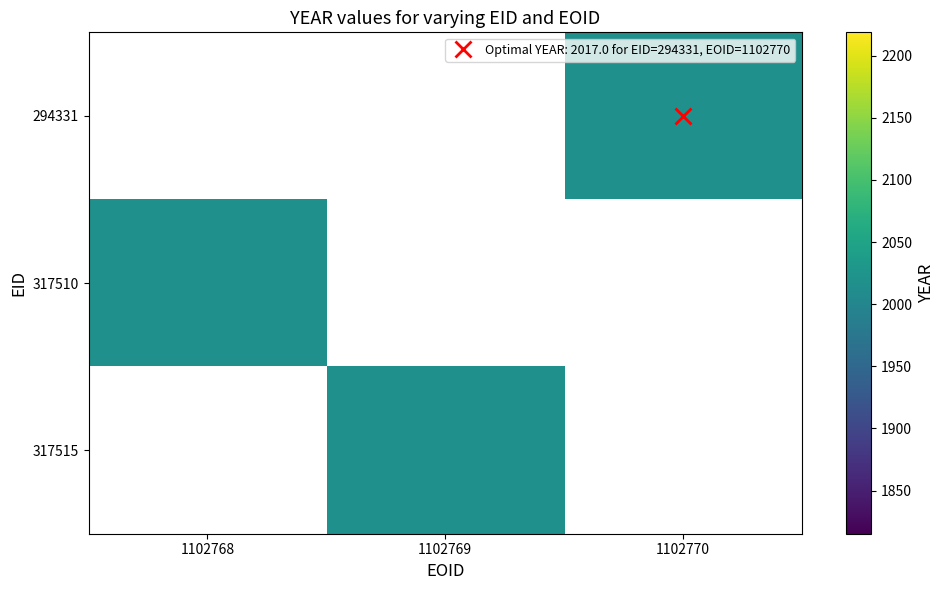

Count the number of categories in the chart.

3